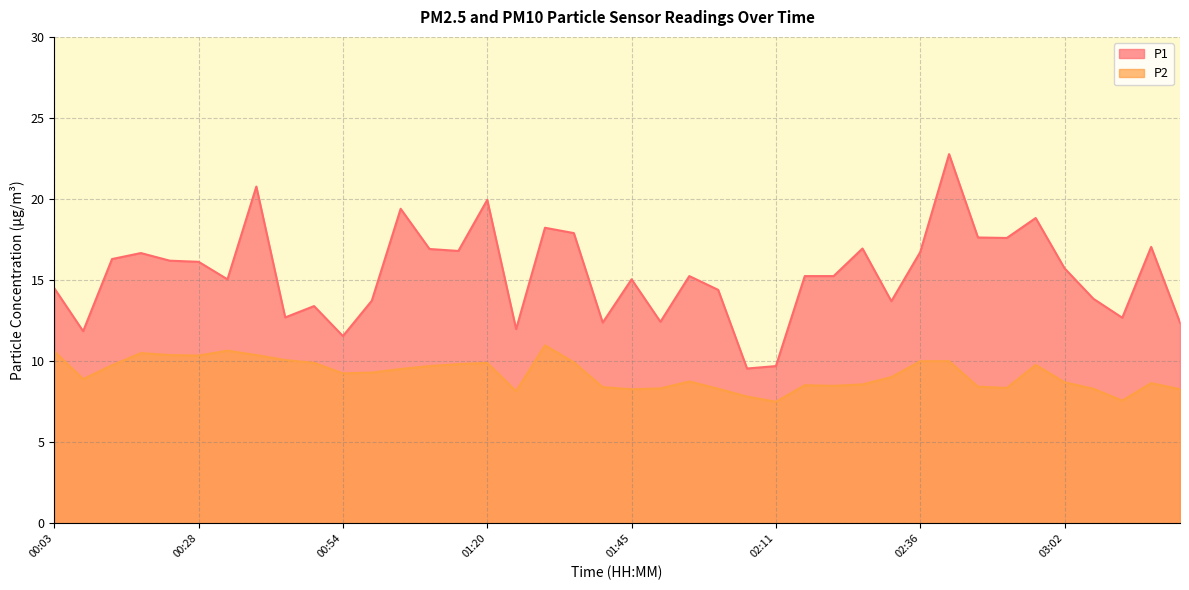

True or false: P1 and P2 intersect in this chart.

False